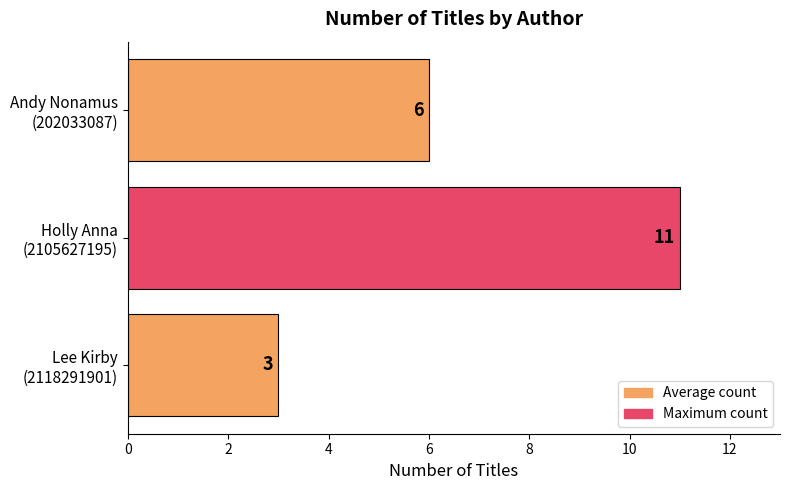

Reading bottom to top, what are all the values shown in this chart?

3	11	6